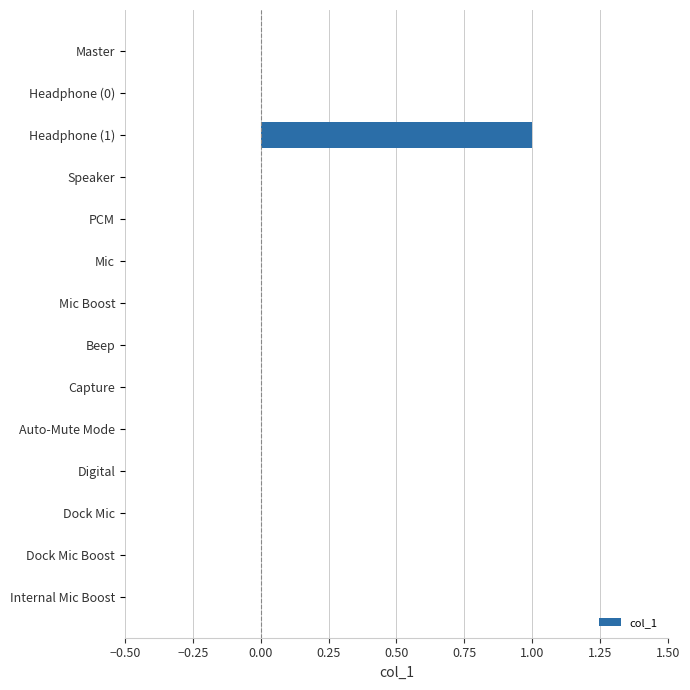

Are the bars horizontal?

Yes